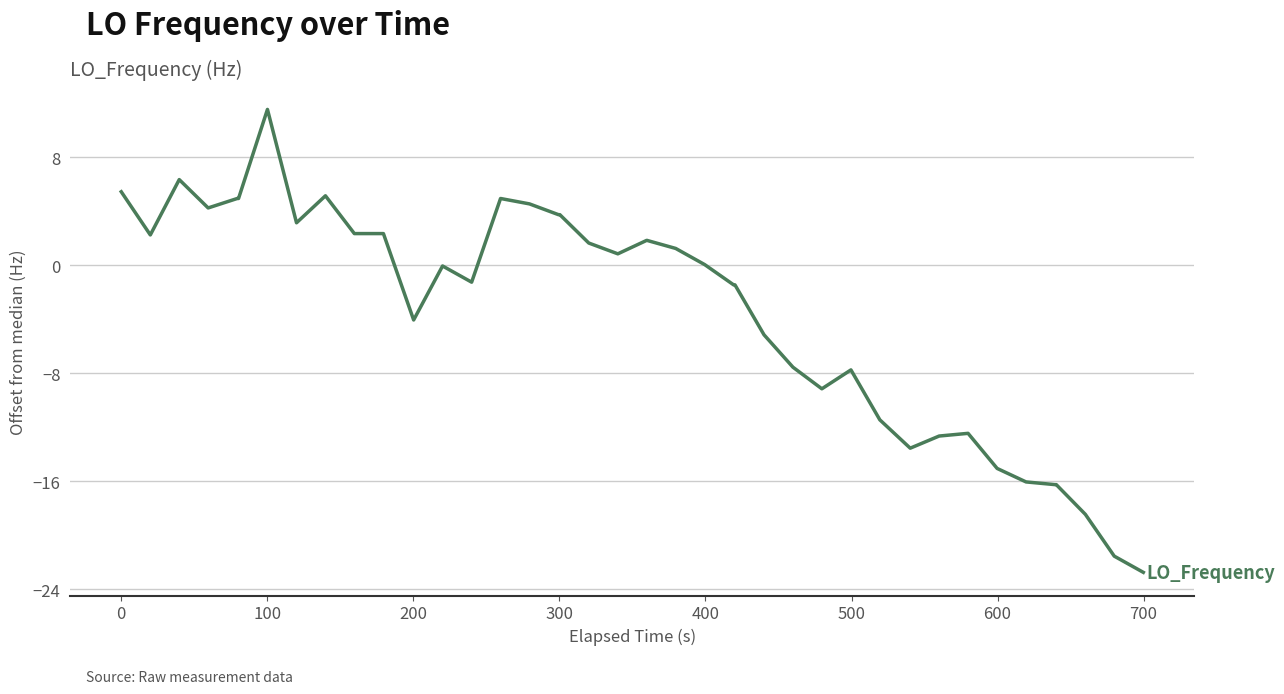

What is the maximum value shown in the chart?

11.5